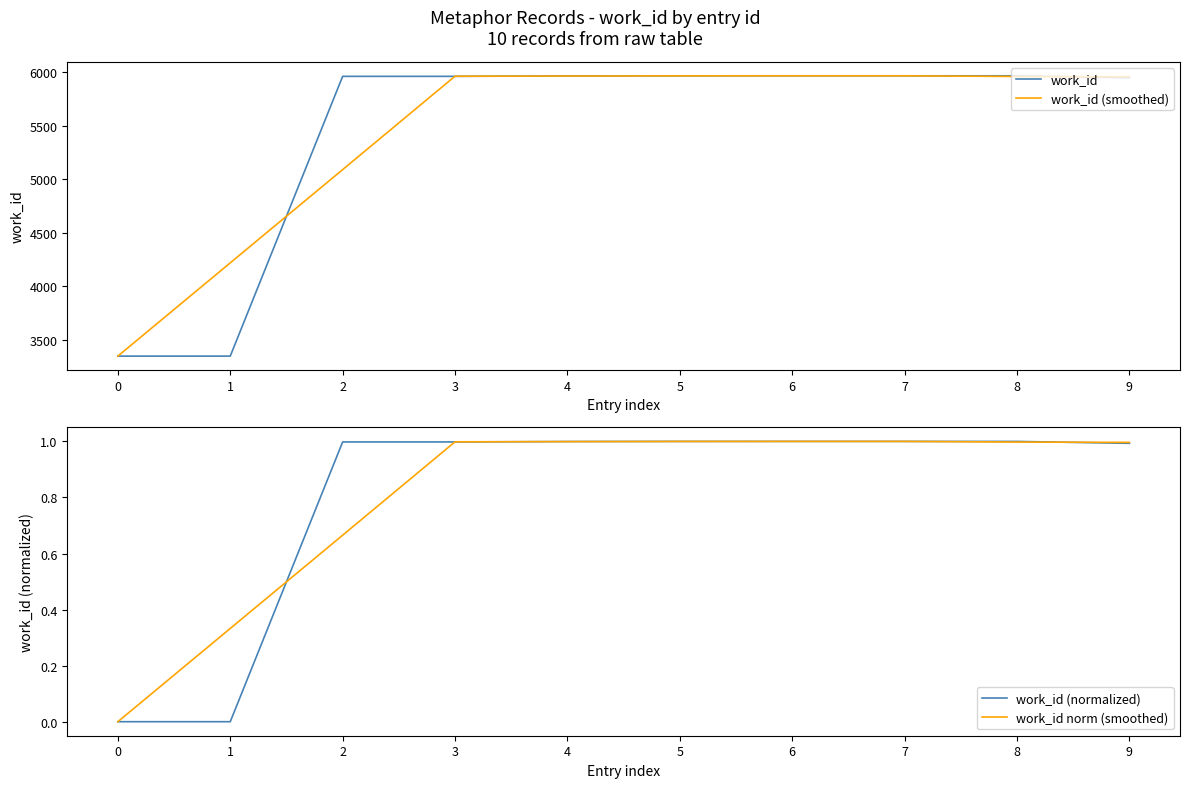

True or false: work_id (smoothed) has a value of 5966.0 at 6.

True